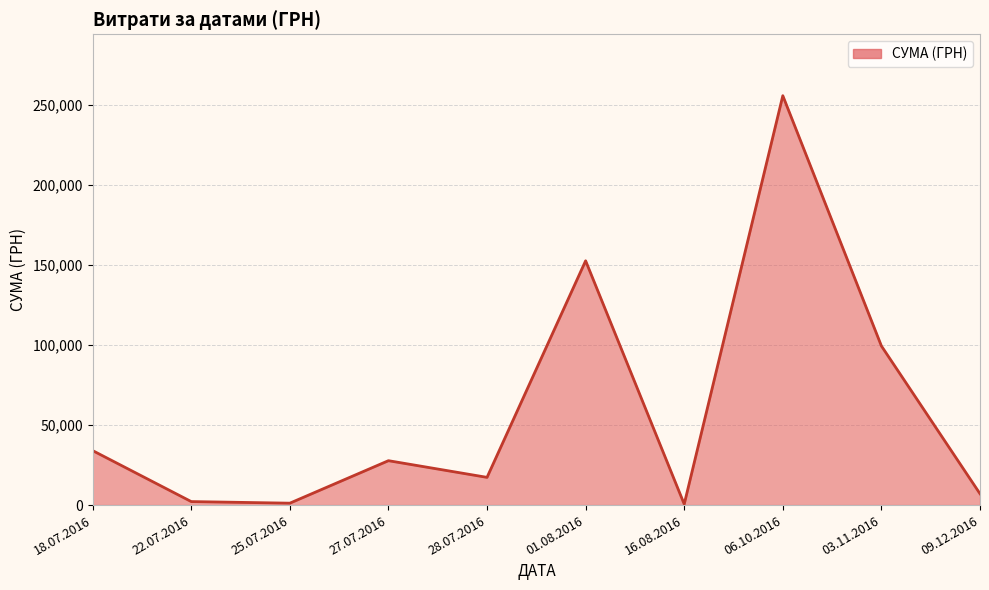

The value at 18.07.2016 is 53632.8. True or false?

False